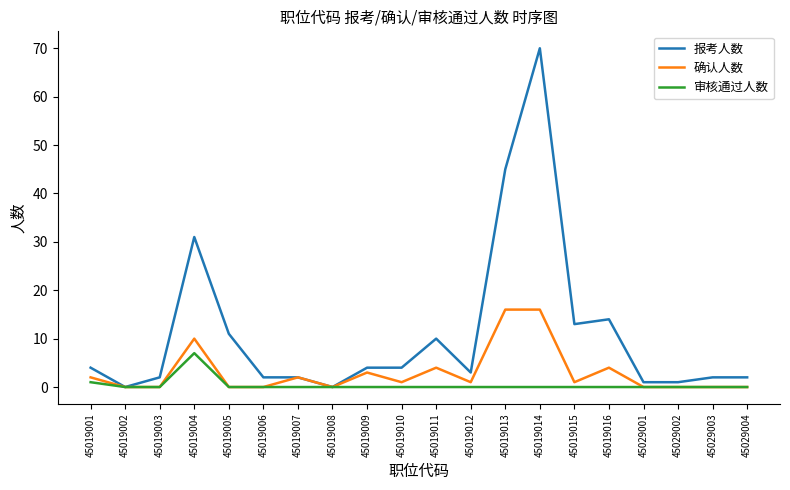

How many series are shown in this chart?

3